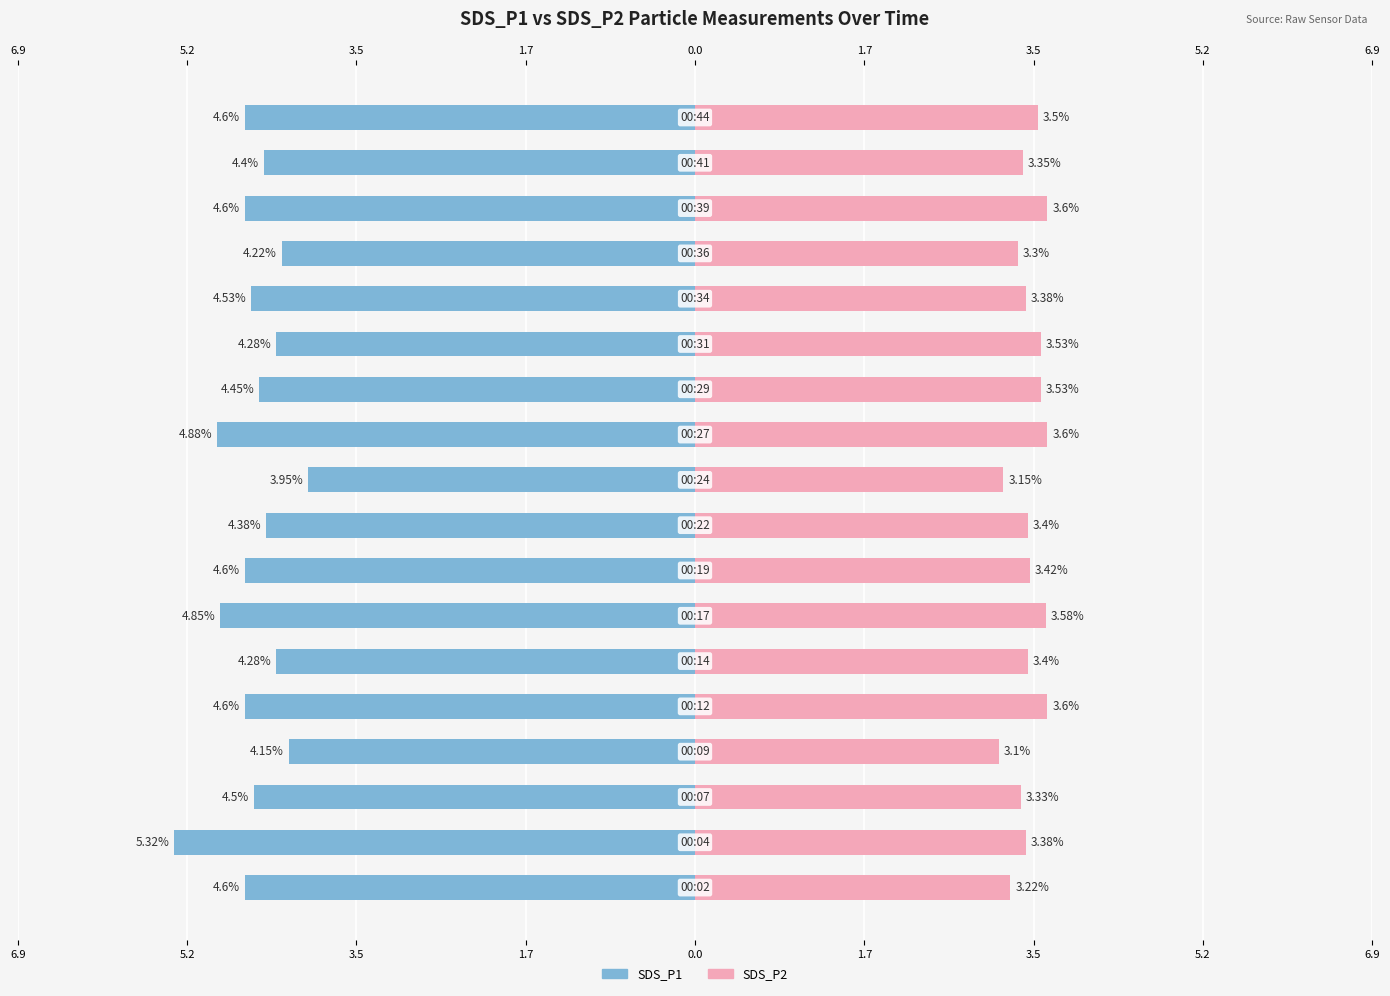

What are all the series names shown in the legend?

SDS_P1, SDS_P2